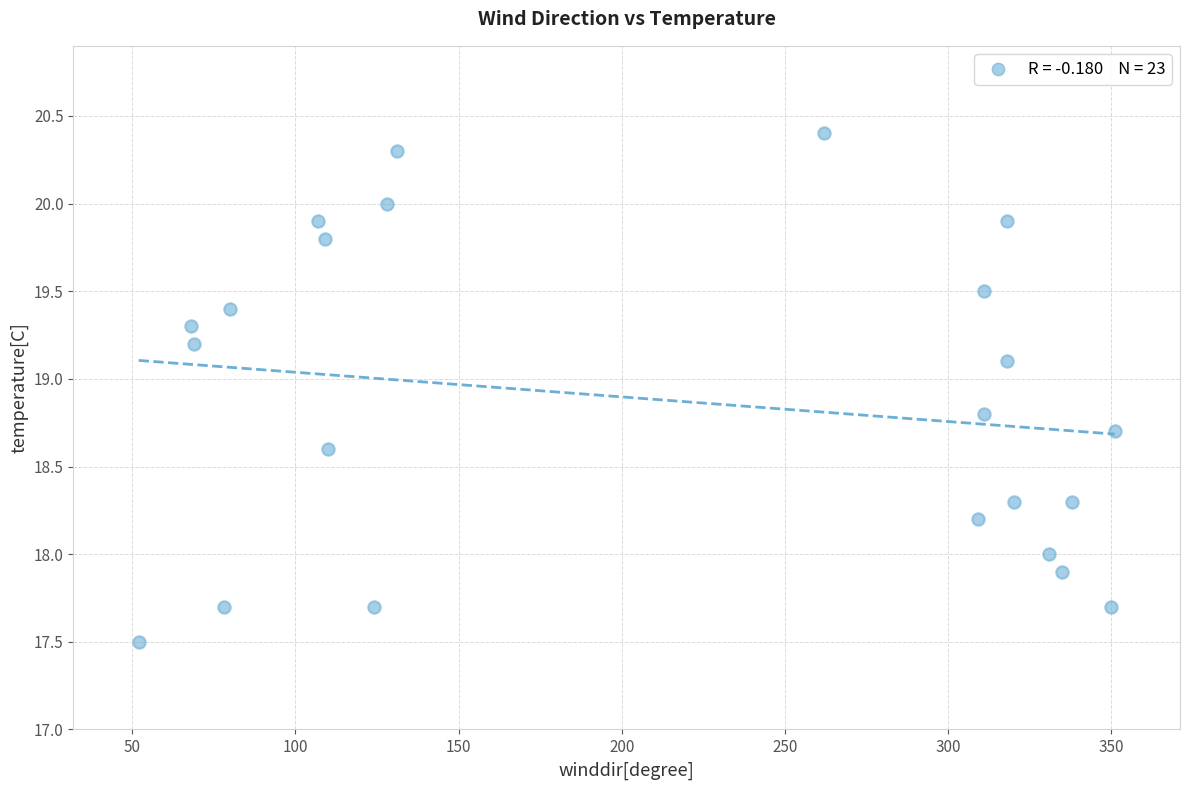

What is the range of Y values (max minus min)?

2.9